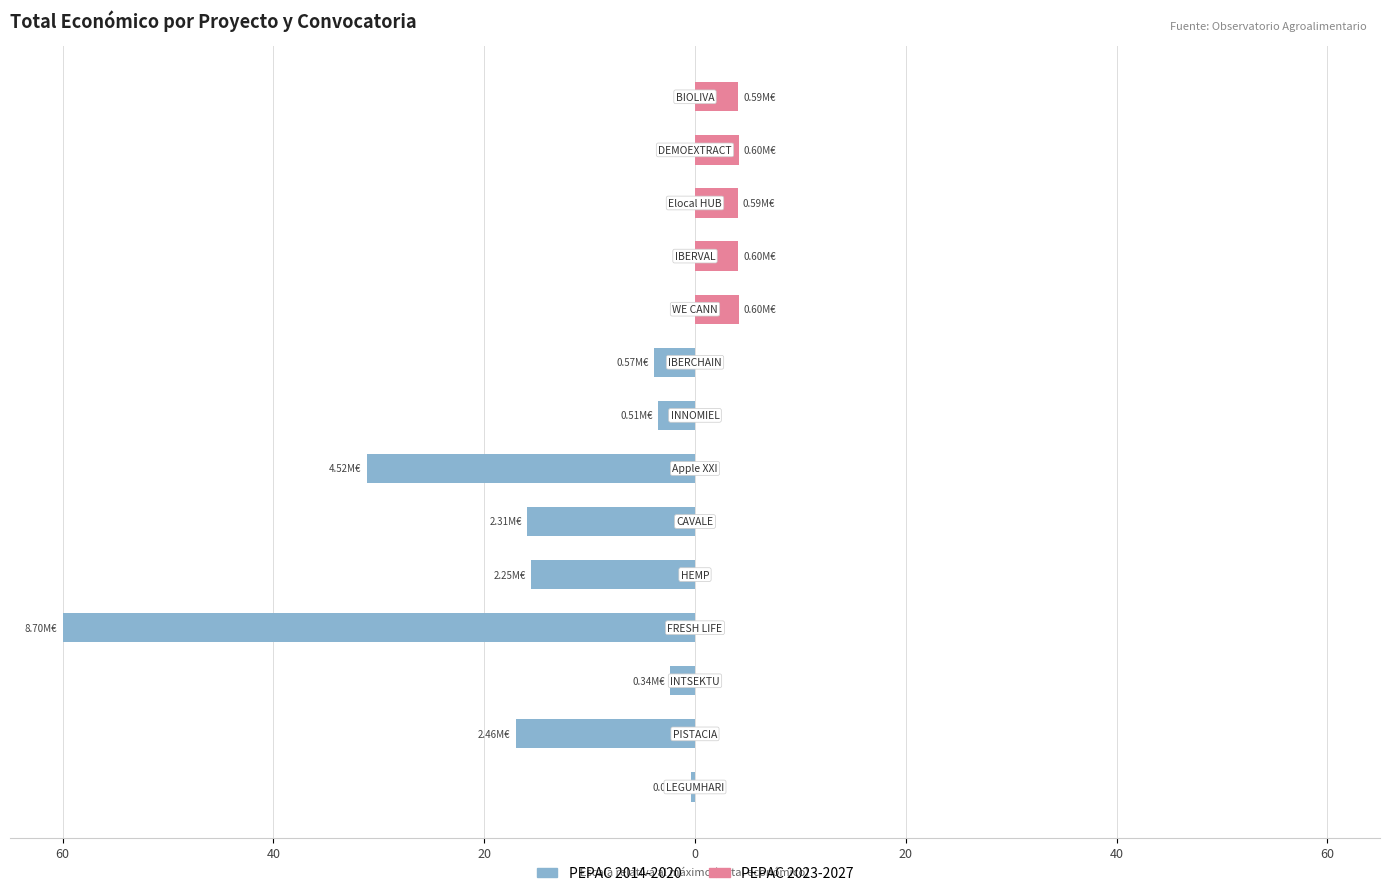

What are all the series names shown in the legend?

PEPAC 2014-2020, PEPAC 2023-2027